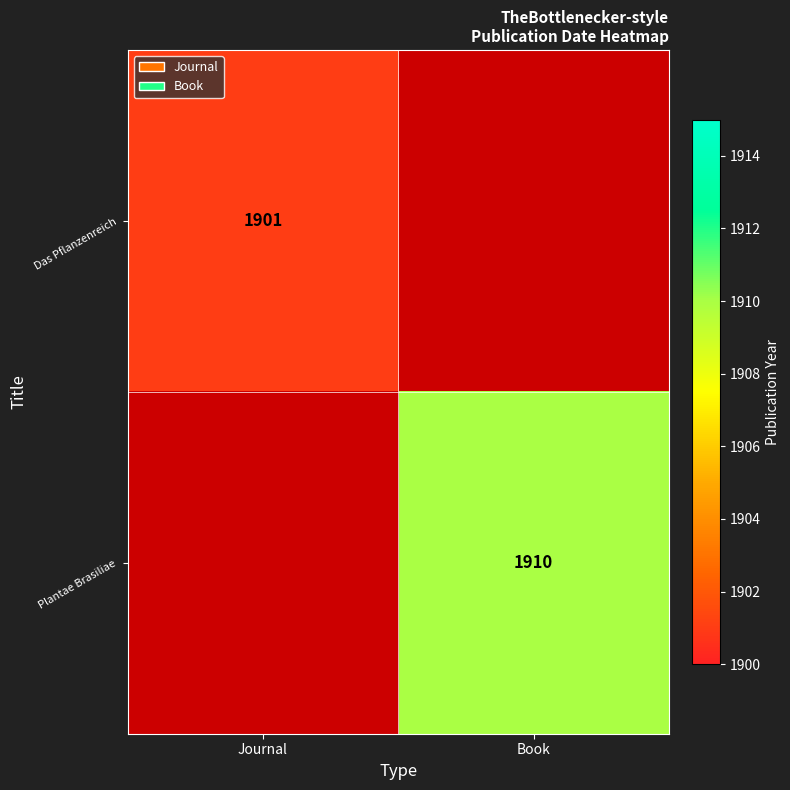

At how many categories does at least one series exceed 1907?

1